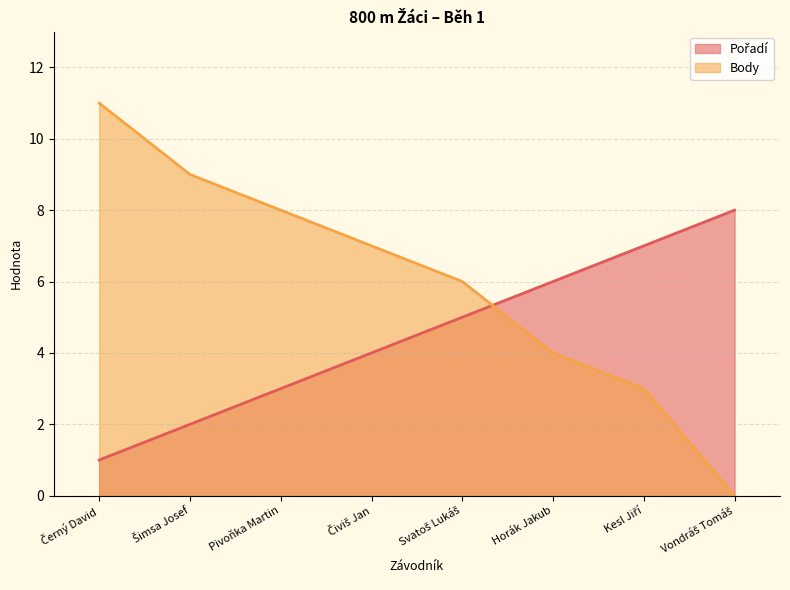

List the series in order of their overall mean, lowest first.

Pořadí, Body